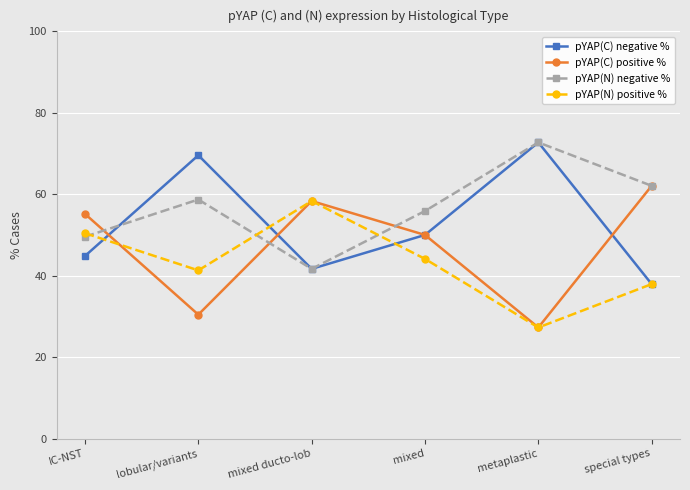

What are all the series names shown in the legend?

pYAP(C) negative %, pYAP(C) positive %, pYAP(N) negative %, pYAP(N) positive %